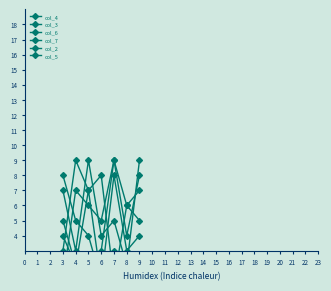

Which series ends up on top after the final intersection of col_4 and col_2?

col_4